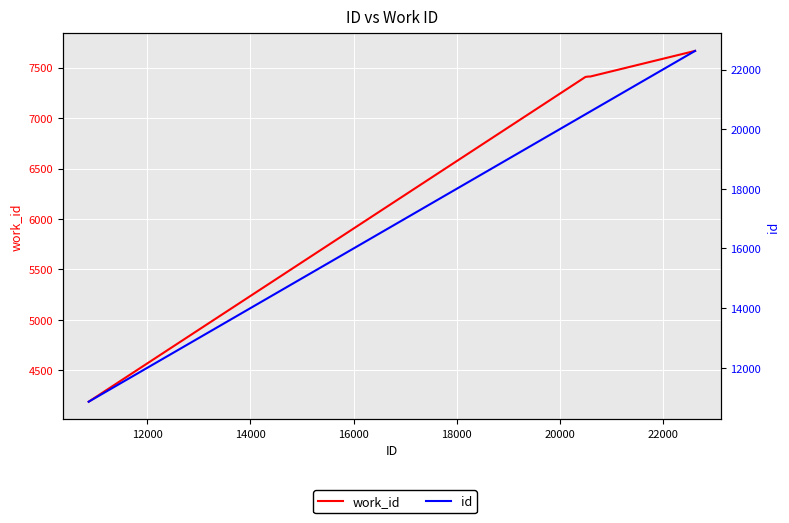

Between 12000 and 16000, which series saw the biggest shift?

id